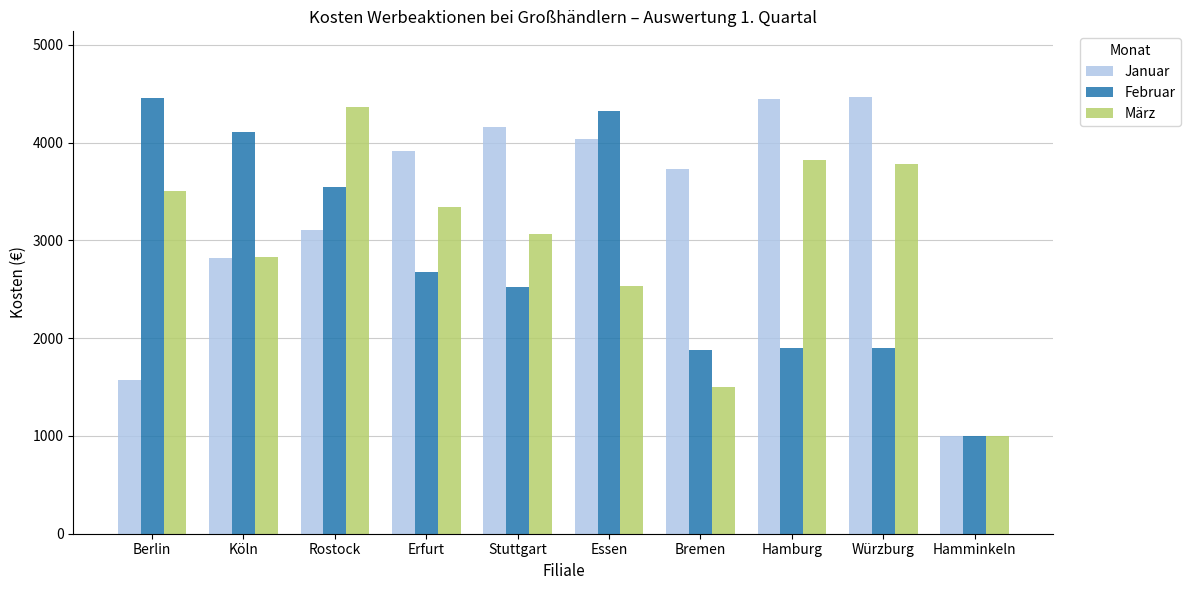

What is the spread (max minus min) of values at Stuttgart?

1632